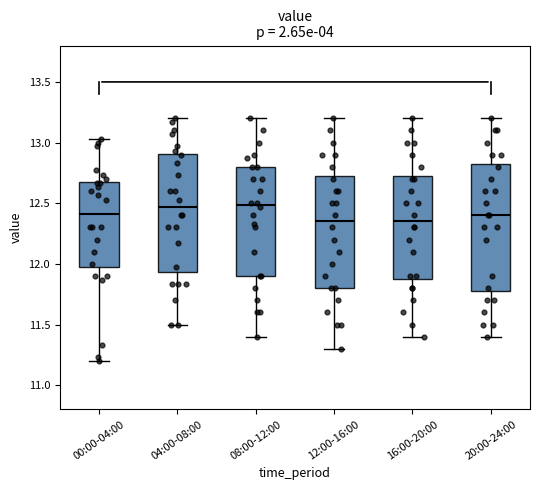

Reading left to right, transcribe this box plot: for each box, give where its median line is, the range the box spans, and where its two whiskers end, as read against the y-axis. The values are not printed on the chart, so give them approximately, as read against the axis.

00:00-04:00: median 12.40, box 12.00 to 12.70, whiskers 11.20 to 13.05
04:00-08:00: median 12.45, box 11.95 to 12.90, whiskers 11.50 to 13.20
08:00-12:00: median 12.50, box 11.90 to 12.80, whiskers 11.40 to 13.20
12:00-16:00: median 12.35, box 11.80 to 12.75, whiskers 11.30 to 13.20
16:00-20:00: median 12.35, box 11.90 to 12.75, whiskers 11.40 to 13.20
20:00-24:00: median 12.40, box 11.80 to 12.85, whiskers 11.40 to 13.20